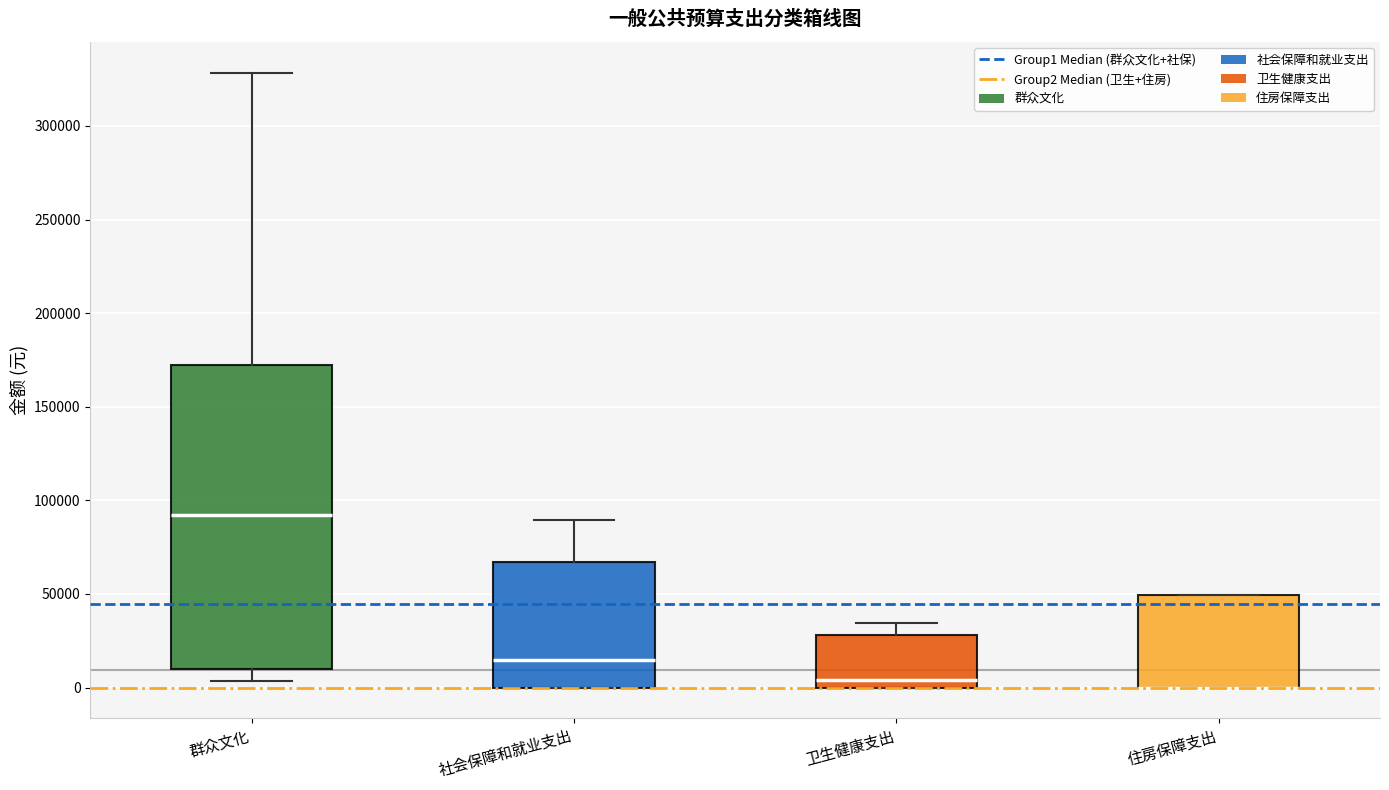

Comparing the boxes themselves (not the whiskers), which one is the tallest?

群众文化